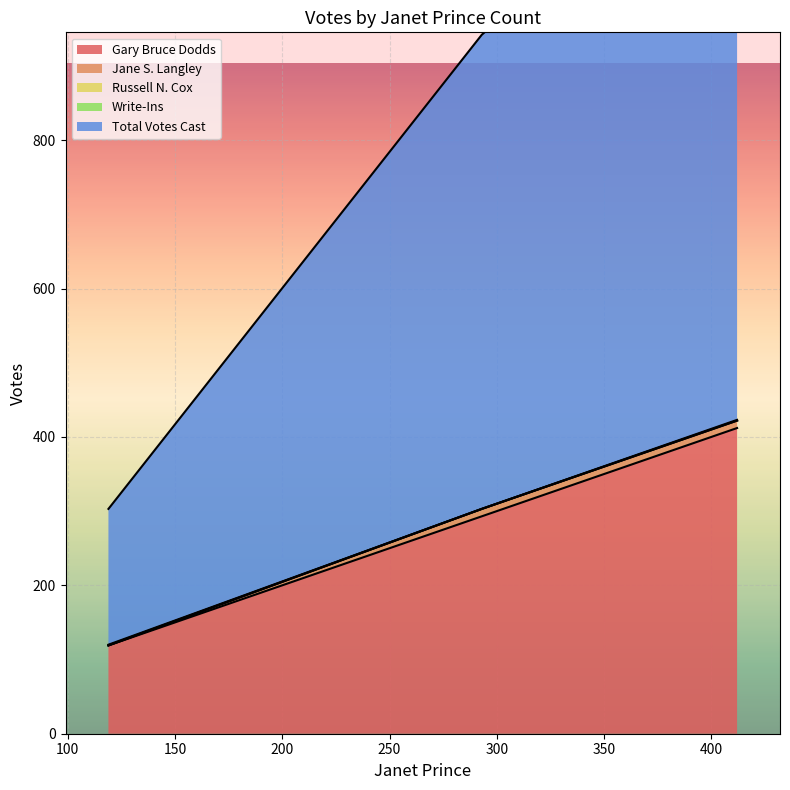

What is the difference between the maximum and minimum values in the Gary Bruce Dodds series?

293